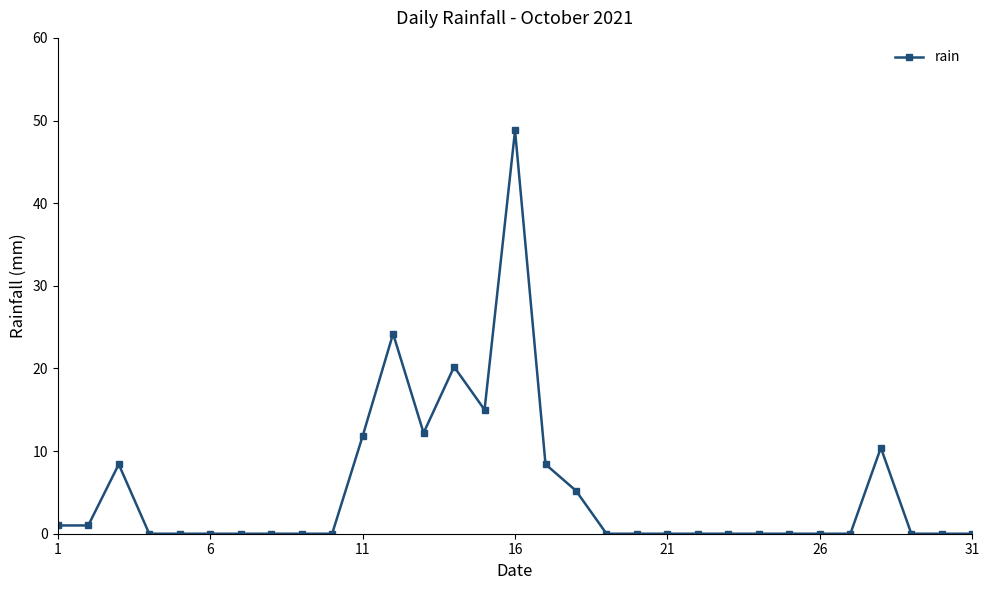

Reading left to right, transcribe all the data shown in this chart.

1.0	1.0	8.4	0.0	0.0	0.0	0.0	0.0	0.0	0.0	11.8	24.2	12.2	20.2	15.0	48.8	8.4	5.2	0.0	0.0	0.0	0.0	0.0	0.0	0.0	0.0	0.0	10.4	0.0	0.0	0.0